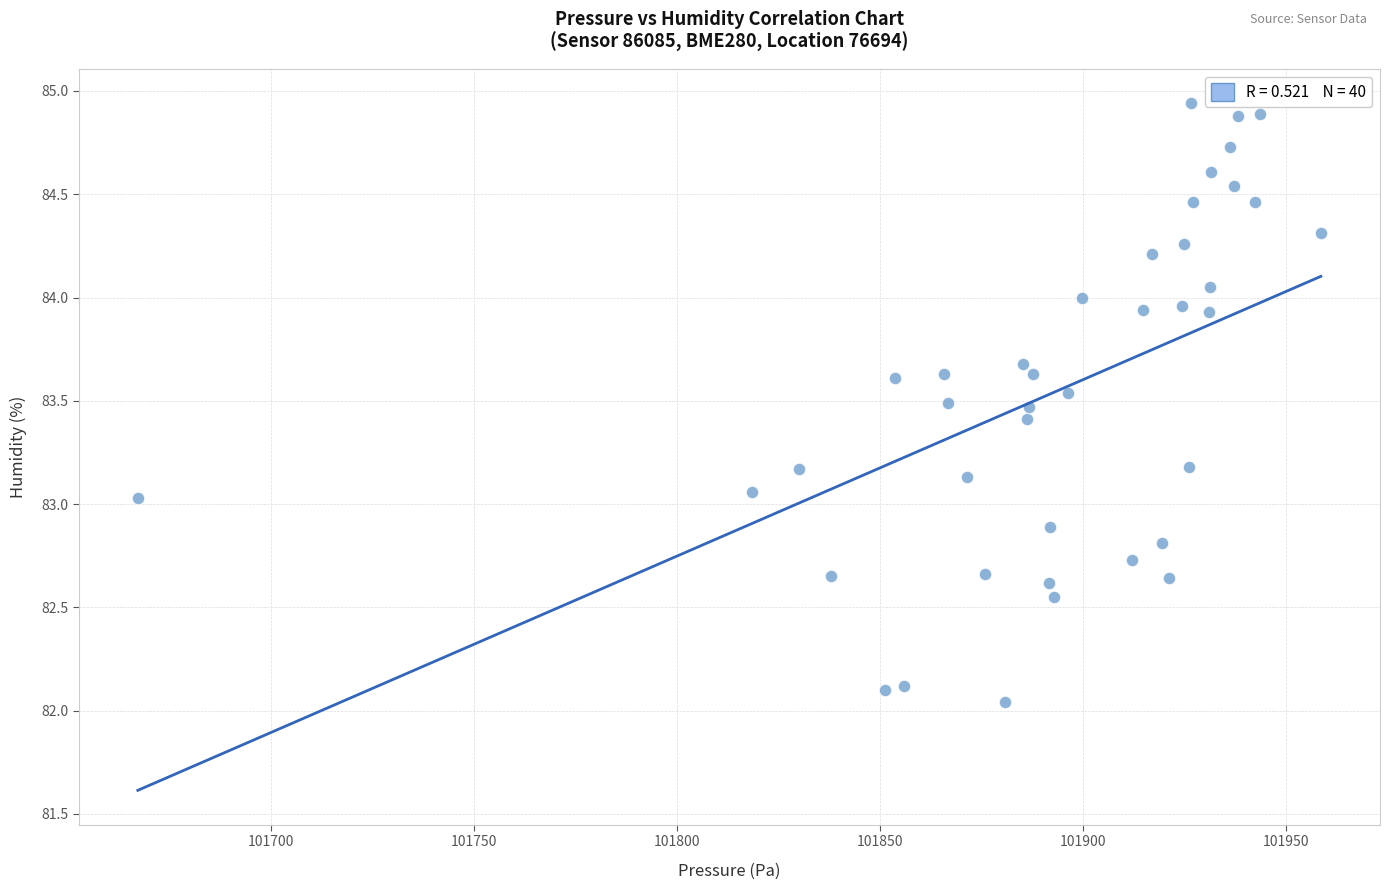

What is the range of Y values (max minus min)?

2.9